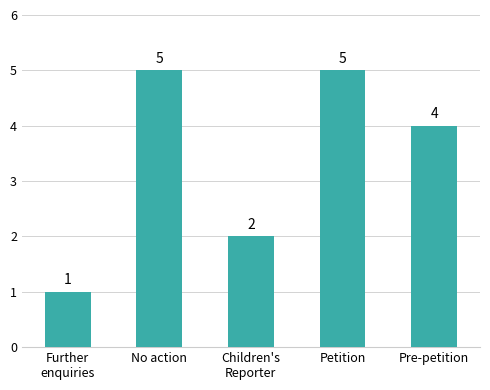

Are the bars horizontal?

No